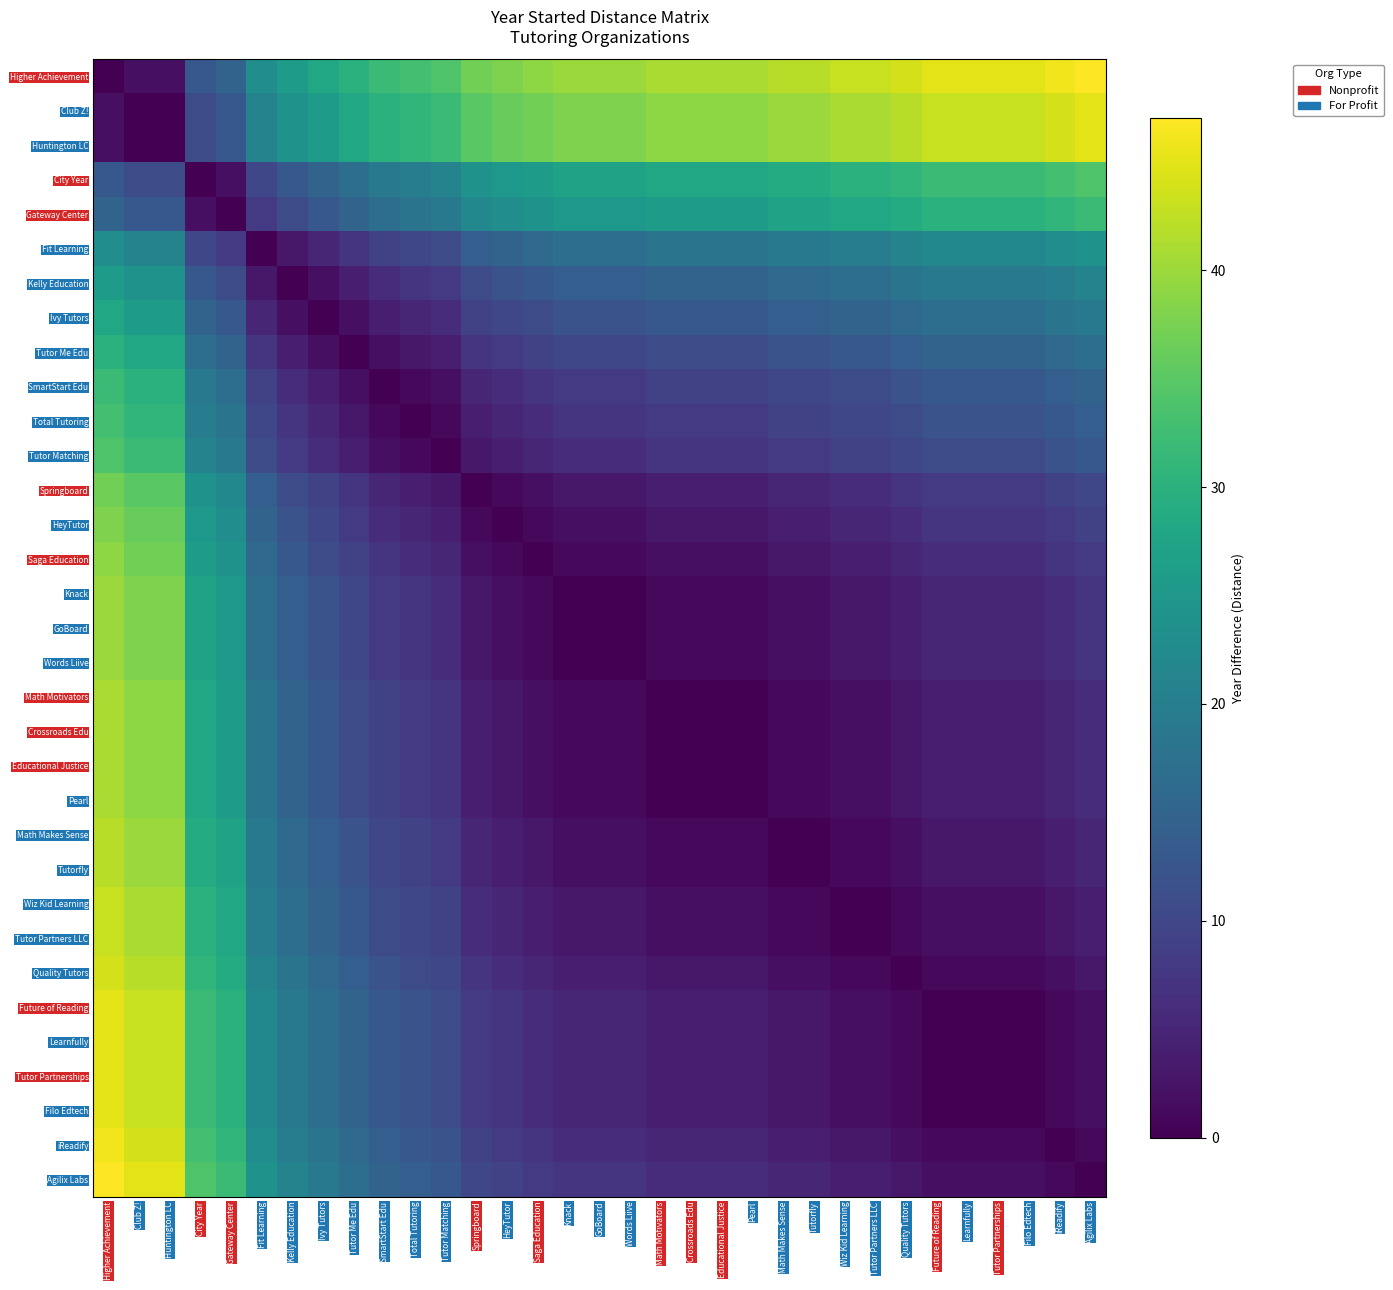

Reading left to right, transcribe all the data shown in this chart.

Higher Achievement: Higher Achievement=0	Club Z!=2	Huntington LC=2	City Year=13	Gateway Center=15	Fit Learning=23	Kelly Education=26	Ivy Tutors=28	Tutor Me Edu=30	SmartStart Edu=32	Total Tutoring=33	Tutor Matching=34	Springboard=37	HeyTutor=38	Saga Education=39	Knack=40	GoBoard=40	Words Liive=40	Math Motivators=41	Crossroads Edu=41	Educational Justice=41	Pearl=41	Math Makes Sense=42	Tutorfly=42	Wiz Kid Learning=43	Tutor Partners LLC=43	Quality Tutors=44	Future of Reading=45	Learnfully=45	Tutor Partnerships=45	Filo Edtech=45	iReadify=46	Agilix Labs=47
Club Z!: Higher Achievement=2	Club Z!=0	Huntington LC=0	City Year=11	Gateway Center=13	Fit Learning=21	Kelly Education=24	Ivy Tutors=26	Tutor Me Edu=28	SmartStart Edu=30	Total Tutoring=31	Tutor Matching=32	Springboard=35	HeyTutor=36	Saga Education=37	Knack=38	GoBoard=38	Words Liive=38	Math Motivators=39	Crossroads Edu=39	Educational Justice=39	Pearl=39	Math Makes Sense=40	Tutorfly=40	Wiz Kid Learning=41	Tutor Partners LLC=41	Quality Tutors=42	Future of Reading=43	Learnfully=43	Tutor Partnerships=43	Filo Edtech=43	iReadify=44	Agilix Labs=45
Huntington LC: Higher Achievement=2	Club Z!=0	Huntington LC=0	City Year=11	Gateway Center=13	Fit Learning=21	Kelly Education=24	Ivy Tutors=26	Tutor Me Edu=28	SmartStart Edu=30	Total Tutoring=31	Tutor Matching=32	Springboard=35	HeyTutor=36	Saga Education=37	Knack=38	GoBoard=38	Words Liive=38	Math Motivators=39	Crossroads Edu=39	Educational Justice=39	Pearl=39	Math Makes Sense=40	Tutorfly=40	Wiz Kid Learning=41	Tutor Partners LLC=41	Quality Tutors=42	Future of Reading=43	Learnfully=43	Tutor Partnerships=43	Filo Edtech=43	iReadify=44	Agilix Labs=45
City Year: Higher Achievement=13	Club Z!=11	Huntington LC=11	City Year=0	Gateway Center=2	Fit Learning=10	Kelly Education=13	Ivy Tutors=15	Tutor Me Edu=17	SmartStart Edu=19	Total Tutoring=20	Tutor Matching=21	Springboard=24	HeyTutor=25	Saga Education=26	Knack=27	GoBoard=27	Words Liive=27	Math Motivators=28	Crossroads Edu=28	Educational Justice=28	Pearl=28	Math Makes Sense=29	Tutorfly=29	Wiz Kid Learning=30	Tutor Partners LLC=30	Quality Tutors=31	Future of Reading=32	Learnfully=32	Tutor Partnerships=32	Filo Edtech=32	iReadify=33	Agilix Labs=34
Gateway Center: Higher Achievement=15	Club Z!=13	Huntington LC=13	City Year=2	Gateway Center=0	Fit Learning=8	Kelly Education=11	Ivy Tutors=13	Tutor Me Edu=15	SmartStart Edu=17	Total Tutoring=18	Tutor Matching=19	Springboard=22	HeyTutor=23	Saga Education=24	Knack=25	GoBoard=25	Words Liive=25	Math Motivators=26	Crossroads Edu=26	Educational Justice=26	Pearl=26	Math Makes Sense=27	Tutorfly=27	Wiz Kid Learning=28	Tutor Partners LLC=28	Quality Tutors=29	Future of Reading=30	Learnfully=30	Tutor Partnerships=30	Filo Edtech=30	iReadify=31	Agilix Labs=32
Fit Learning: Higher Achievement=23	Club Z!=21	Huntington LC=21	City Year=10	Gateway Center=8	Fit Learning=0	Kelly Education=3	Ivy Tutors=5	Tutor Me Edu=7	SmartStart Edu=9	Total Tutoring=10	Tutor Matching=11	Springboard=14	HeyTutor=15	Saga Education=16	Knack=17	GoBoard=17	Words Liive=17	Math Motivators=18	Crossroads Edu=18	Educational Justice=18	Pearl=18	Math Makes Sense=19	Tutorfly=19	Wiz Kid Learning=20	Tutor Partners LLC=20	Quality Tutors=21	Future of Reading=22	Learnfully=22	Tutor Partnerships=22	Filo Edtech=22	iReadify=23	Agilix Labs=24
Kelly Education: Higher Achievement=26	Club Z!=24	Huntington LC=24	City Year=13	Gateway Center=11	Fit Learning=3	Kelly Education=0	Ivy Tutors=2	Tutor Me Edu=4	SmartStart Edu=6	Total Tutoring=7	Tutor Matching=8	Springboard=11	HeyTutor=12	Saga Education=13	Knack=14	GoBoard=14	Words Liive=14	Math Motivators=15	Crossroads Edu=15	Educational Justice=15	Pearl=15	Math Makes Sense=16	Tutorfly=16	Wiz Kid Learning=17	Tutor Partners LLC=17	Quality Tutors=18	Future of Reading=19	Learnfully=19	Tutor Partnerships=19	Filo Edtech=19	iReadify=20	Agilix Labs=21
Ivy Tutors: Higher Achievement=28	Club Z!=26	Huntington LC=26	City Year=15	Gateway Center=13	Fit Learning=5	Kelly Education=2	Ivy Tutors=0	Tutor Me Edu=2	SmartStart Edu=4	Total Tutoring=5	Tutor Matching=6	Springboard=9	HeyTutor=10	Saga Education=11	Knack=12	GoBoard=12	Words Liive=12	Math Motivators=13	Crossroads Edu=13	Educational Justice=13	Pearl=13	Math Makes Sense=14	Tutorfly=14	Wiz Kid Learning=15	Tutor Partners LLC=15	Quality Tutors=16	Future of Reading=17	Learnfully=17	Tutor Partnerships=17	Filo Edtech=17	iReadify=18	Agilix Labs=19
Tutor Me Edu: Higher Achievement=30	Club Z!=28	Huntington LC=28	City Year=17	Gateway Center=15	Fit Learning=7	Kelly Education=4	Ivy Tutors=2	Tutor Me Edu=0	SmartStart Edu=2	Total Tutoring=3	Tutor Matching=4	Springboard=7	HeyTutor=8	Saga Education=9	Knack=10	GoBoard=10	Words Liive=10	Math Motivators=11	Crossroads Edu=11	Educational Justice=11	Pearl=11	Math Makes Sense=12	Tutorfly=12	Wiz Kid Learning=13	Tutor Partners LLC=13	Quality Tutors=14	Future of Reading=15	Learnfully=15	Tutor Partnerships=15	Filo Edtech=15	iReadify=16	Agilix Labs=17
SmartStart Edu: Higher Achievement=32	Club Z!=30	Huntington LC=30	City Year=19	Gateway Center=17	Fit Learning=9	Kelly Education=6	Ivy Tutors=4	Tutor Me Edu=2	SmartStart Edu=0	Total Tutoring=1	Tutor Matching=2	Springboard=5	HeyTutor=6	Saga Education=7	Knack=8	GoBoard=8	Words Liive=8	Math Motivators=9	Crossroads Edu=9	Educational Justice=9	Pearl=9	Math Makes Sense=10	Tutorfly=10	Wiz Kid Learning=11	Tutor Partners LLC=11	Quality Tutors=12	Future of Reading=13	Learnfully=13	Tutor Partnerships=13	Filo Edtech=13	iReadify=14	Agilix Labs=15
Total Tutoring: Higher Achievement=33	Club Z!=31	Huntington LC=31	City Year=20	Gateway Center=18	Fit Learning=10	Kelly Education=7	Ivy Tutors=5	Tutor Me Edu=3	SmartStart Edu=1	Total Tutoring=0	Tutor Matching=1	Springboard=4	HeyTutor=5	Saga Education=6	Knack=7	GoBoard=7	Words Liive=7	Math Motivators=8	Crossroads Edu=8	Educational Justice=8	Pearl=8	Math Makes Sense=9	Tutorfly=9	Wiz Kid Learning=10	Tutor Partners LLC=10	Quality Tutors=11	Future of Reading=12	Learnfully=12	Tutor Partnerships=12	Filo Edtech=12	iReadify=13	Agilix Labs=14
Tutor Matching: Higher Achievement=34	Club Z!=32	Huntington LC=32	City Year=21	Gateway Center=19	Fit Learning=11	Kelly Education=8	Ivy Tutors=6	Tutor Me Edu=4	SmartStart Edu=2	Total Tutoring=1	Tutor Matching=0	Springboard=3	HeyTutor=4	Saga Education=5	Knack=6	GoBoard=6	Words Liive=6	Math Motivators=7	Crossroads Edu=7	Educational Justice=7	Pearl=7	Math Makes Sense=8	Tutorfly=8	Wiz Kid Learning=9	Tutor Partners LLC=9	Quality Tutors=10	Future of Reading=11	Learnfully=11	Tutor Partnerships=11	Filo Edtech=11	iReadify=12	Agilix Labs=13
Springboard: Higher Achievement=37	Club Z!=35	Huntington LC=35	City Year=24	Gateway Center=22	Fit Learning=14	Kelly Education=11	Ivy Tutors=9	Tutor Me Edu=7	SmartStart Edu=5	Total Tutoring=4	Tutor Matching=3	Springboard=0	HeyTutor=1	Saga Education=2	Knack=3	GoBoard=3	Words Liive=3	Math Motivators=4	Crossroads Edu=4	Educational Justice=4	Pearl=4	Math Makes Sense=5	Tutorfly=5	Wiz Kid Learning=6	Tutor Partners LLC=6	Quality Tutors=7	Future of Reading=8	Learnfully=8	Tutor Partnerships=8	Filo Edtech=8	iReadify=9	Agilix Labs=10
HeyTutor: Higher Achievement=38	Club Z!=36	Huntington LC=36	City Year=25	Gateway Center=23	Fit Learning=15	Kelly Education=12	Ivy Tutors=10	Tutor Me Edu=8	SmartStart Edu=6	Total Tutoring=5	Tutor Matching=4	Springboard=1	HeyTutor=0	Saga Education=1	Knack=2	GoBoard=2	Words Liive=2	Math Motivators=3	Crossroads Edu=3	Educational Justice=3	Pearl=3	Math Makes Sense=4	Tutorfly=4	Wiz Kid Learning=5	Tutor Partners LLC=5	Quality Tutors=6	Future of Reading=7	Learnfully=7	Tutor Partnerships=7	Filo Edtech=7	iReadify=8	Agilix Labs=9
Saga Education: Higher Achievement=39	Club Z!=37	Huntington LC=37	City Year=26	Gateway Center=24	Fit Learning=16	Kelly Education=13	Ivy Tutors=11	Tutor Me Edu=9	SmartStart Edu=7	Total Tutoring=6	Tutor Matching=5	Springboard=2	HeyTutor=1	Saga Education=0	Knack=1	GoBoard=1	Words Liive=1	Math Motivators=2	Crossroads Edu=2	Educational Justice=2	Pearl=2	Math Makes Sense=3	Tutorfly=3	Wiz Kid Learning=4	Tutor Partners LLC=4	Quality Tutors=5	Future of Reading=6	Learnfully=6	Tutor Partnerships=6	Filo Edtech=6	iReadify=7	Agilix Labs=8
Knack: Higher Achievement=40	Club Z!=38	Huntington LC=38	City Year=27	Gateway Center=25	Fit Learning=17	Kelly Education=14	Ivy Tutors=12	Tutor Me Edu=10	SmartStart Edu=8	Total Tutoring=7	Tutor Matching=6	Springboard=3	HeyTutor=2	Saga Education=1	Knack=0	GoBoard=0	Words Liive=0	Math Motivators=1	Crossroads Edu=1	Educational Justice=1	Pearl=1	Math Makes Sense=2	Tutorfly=2	Wiz Kid Learning=3	Tutor Partners LLC=3	Quality Tutors=4	Future of Reading=5	Learnfully=5	Tutor Partnerships=5	Filo Edtech=5	iReadify=6	Agilix Labs=7
GoBoard: Higher Achievement=40	Club Z!=38	Huntington LC=38	City Year=27	Gateway Center=25	Fit Learning=17	Kelly Education=14	Ivy Tutors=12	Tutor Me Edu=10	SmartStart Edu=8	Total Tutoring=7	Tutor Matching=6	Springboard=3	HeyTutor=2	Saga Education=1	Knack=0	GoBoard=0	Words Liive=0	Math Motivators=1	Crossroads Edu=1	Educational Justice=1	Pearl=1	Math Makes Sense=2	Tutorfly=2	Wiz Kid Learning=3	Tutor Partners LLC=3	Quality Tutors=4	Future of Reading=5	Learnfully=5	Tutor Partnerships=5	Filo Edtech=5	iReadify=6	Agilix Labs=7
Words Liive: Higher Achievement=40	Club Z!=38	Huntington LC=38	City Year=27	Gateway Center=25	Fit Learning=17	Kelly Education=14	Ivy Tutors=12	Tutor Me Edu=10	SmartStart Edu=8	Total Tutoring=7	Tutor Matching=6	Springboard=3	HeyTutor=2	Saga Education=1	Knack=0	GoBoard=0	Words Liive=0	Math Motivators=1	Crossroads Edu=1	Educational Justice=1	Pearl=1	Math Makes Sense=2	Tutorfly=2	Wiz Kid Learning=3	Tutor Partners LLC=3	Quality Tutors=4	Future of Reading=5	Learnfully=5	Tutor Partnerships=5	Filo Edtech=5	iReadify=6	Agilix Labs=7
Math Motivators: Higher Achievement=41	Club Z!=39	Huntington LC=39	City Year=28	Gateway Center=26	Fit Learning=18	Kelly Education=15	Ivy Tutors=13	Tutor Me Edu=11	SmartStart Edu=9	Total Tutoring=8	Tutor Matching=7	Springboard=4	HeyTutor=3	Saga Education=2	Knack=1	GoBoard=1	Words Liive=1	Math Motivators=0	Crossroads Edu=0	Educational Justice=0	Pearl=0	Math Makes Sense=1	Tutorfly=1	Wiz Kid Learning=2	Tutor Partners LLC=2	Quality Tutors=3	Future of Reading=4	Learnfully=4	Tutor Partnerships=4	Filo Edtech=4	iReadify=5	Agilix Labs=6
Crossroads Edu: Higher Achievement=41	Club Z!=39	Huntington LC=39	City Year=28	Gateway Center=26	Fit Learning=18	Kelly Education=15	Ivy Tutors=13	Tutor Me Edu=11	SmartStart Edu=9	Total Tutoring=8	Tutor Matching=7	Springboard=4	HeyTutor=3	Saga Education=2	Knack=1	GoBoard=1	Words Liive=1	Math Motivators=0	Crossroads Edu=0	Educational Justice=0	Pearl=0	Math Makes Sense=1	Tutorfly=1	Wiz Kid Learning=2	Tutor Partners LLC=2	Quality Tutors=3	Future of Reading=4	Learnfully=4	Tutor Partnerships=4	Filo Edtech=4	iReadify=5	Agilix Labs=6
Educational Justice: Higher Achievement=41	Club Z!=39	Huntington LC=39	City Year=28	Gateway Center=26	Fit Learning=18	Kelly Education=15	Ivy Tutors=13	Tutor Me Edu=11	SmartStart Edu=9	Total Tutoring=8	Tutor Matching=7	Springboard=4	HeyTutor=3	Saga Education=2	Knack=1	GoBoard=1	Words Liive=1	Math Motivators=0	Crossroads Edu=0	Educational Justice=0	Pearl=0	Math Makes Sense=1	Tutorfly=1	Wiz Kid Learning=2	Tutor Partners LLC=2	Quality Tutors=3	Future of Reading=4	Learnfully=4	Tutor Partnerships=4	Filo Edtech=4	iReadify=5	Agilix Labs=6
Pearl: Higher Achievement=41	Club Z!=39	Huntington LC=39	City Year=28	Gateway Center=26	Fit Learning=18	Kelly Education=15	Ivy Tutors=13	Tutor Me Edu=11	SmartStart Edu=9	Total Tutoring=8	Tutor Matching=7	Springboard=4	HeyTutor=3	Saga Education=2	Knack=1	GoBoard=1	Words Liive=1	Math Motivators=0	Crossroads Edu=0	Educational Justice=0	Pearl=0	Math Makes Sense=1	Tutorfly=1	Wiz Kid Learning=2	Tutor Partners LLC=2	Quality Tutors=3	Future of Reading=4	Learnfully=4	Tutor Partnerships=4	Filo Edtech=4	iReadify=5	Agilix Labs=6
Math Makes Sense: Higher Achievement=42	Club Z!=40	Huntington LC=40	City Year=29	Gateway Center=27	Fit Learning=19	Kelly Education=16	Ivy Tutors=14	Tutor Me Edu=12	SmartStart Edu=10	Total Tutoring=9	Tutor Matching=8	Springboard=5	HeyTutor=4	Saga Education=3	Knack=2	GoBoard=2	Words Liive=2	Math Motivators=1	Crossroads Edu=1	Educational Justice=1	Pearl=1	Math Makes Sense=0	Tutorfly=0	Wiz Kid Learning=1	Tutor Partners LLC=1	Quality Tutors=2	Future of Reading=3	Learnfully=3	Tutor Partnerships=3	Filo Edtech=3	iReadify=4	Agilix Labs=5
Tutorfly: Higher Achievement=42	Club Z!=40	Huntington LC=40	City Year=29	Gateway Center=27	Fit Learning=19	Kelly Education=16	Ivy Tutors=14	Tutor Me Edu=12	SmartStart Edu=10	Total Tutoring=9	Tutor Matching=8	Springboard=5	HeyTutor=4	Saga Education=3	Knack=2	GoBoard=2	Words Liive=2	Math Motivators=1	Crossroads Edu=1	Educational Justice=1	Pearl=1	Math Makes Sense=0	Tutorfly=0	Wiz Kid Learning=1	Tutor Partners LLC=1	Quality Tutors=2	Future of Reading=3	Learnfully=3	Tutor Partnerships=3	Filo Edtech=3	iReadify=4	Agilix Labs=5
Wiz Kid Learning: Higher Achievement=43	Club Z!=41	Huntington LC=41	City Year=30	Gateway Center=28	Fit Learning=20	Kelly Education=17	Ivy Tutors=15	Tutor Me Edu=13	SmartStart Edu=11	Total Tutoring=10	Tutor Matching=9	Springboard=6	HeyTutor=5	Saga Education=4	Knack=3	GoBoard=3	Words Liive=3	Math Motivators=2	Crossroads Edu=2	Educational Justice=2	Pearl=2	Math Makes Sense=1	Tutorfly=1	Wiz Kid Learning=0	Tutor Partners LLC=0	Quality Tutors=1	Future of Reading=2	Learnfully=2	Tutor Partnerships=2	Filo Edtech=2	iReadify=3	Agilix Labs=4
Tutor Partners LLC: Higher Achievement=43	Club Z!=41	Huntington LC=41	City Year=30	Gateway Center=28	Fit Learning=20	Kelly Education=17	Ivy Tutors=15	Tutor Me Edu=13	SmartStart Edu=11	Total Tutoring=10	Tutor Matching=9	Springboard=6	HeyTutor=5	Saga Education=4	Knack=3	GoBoard=3	Words Liive=3	Math Motivators=2	Crossroads Edu=2	Educational Justice=2	Pearl=2	Math Makes Sense=1	Tutorfly=1	Wiz Kid Learning=0	Tutor Partners LLC=0	Quality Tutors=1	Future of Reading=2	Learnfully=2	Tutor Partnerships=2	Filo Edtech=2	iReadify=3	Agilix Labs=4
Quality Tutors: Higher Achievement=44	Club Z!=42	Huntington LC=42	City Year=31	Gateway Center=29	Fit Learning=21	Kelly Education=18	Ivy Tutors=16	Tutor Me Edu=14	SmartStart Edu=12	Total Tutoring=11	Tutor Matching=10	Springboard=7	HeyTutor=6	Saga Education=5	Knack=4	GoBoard=4	Words Liive=4	Math Motivators=3	Crossroads Edu=3	Educational Justice=3	Pearl=3	Math Makes Sense=2	Tutorfly=2	Wiz Kid Learning=1	Tutor Partners LLC=1	Quality Tutors=0	Future of Reading=1	Learnfully=1	Tutor Partnerships=1	Filo Edtech=1	iReadify=2	Agilix Labs=3
Future of Reading: Higher Achievement=45	Club Z!=43	Huntington LC=43	City Year=32	Gateway Center=30	Fit Learning=22	Kelly Education=19	Ivy Tutors=17	Tutor Me Edu=15	SmartStart Edu=13	Total Tutoring=12	Tutor Matching=11	Springboard=8	HeyTutor=7	Saga Education=6	Knack=5	GoBoard=5	Words Liive=5	Math Motivators=4	Crossroads Edu=4	Educational Justice=4	Pearl=4	Math Makes Sense=3	Tutorfly=3	Wiz Kid Learning=2	Tutor Partners LLC=2	Quality Tutors=1	Future of Reading=0	Learnfully=0	Tutor Partnerships=0	Filo Edtech=0	iReadify=1	Agilix Labs=2
Learnfully: Higher Achievement=45	Club Z!=43	Huntington LC=43	City Year=32	Gateway Center=30	Fit Learning=22	Kelly Education=19	Ivy Tutors=17	Tutor Me Edu=15	SmartStart Edu=13	Total Tutoring=12	Tutor Matching=11	Springboard=8	HeyTutor=7	Saga Education=6	Knack=5	GoBoard=5	Words Liive=5	Math Motivators=4	Crossroads Edu=4	Educational Justice=4	Pearl=4	Math Makes Sense=3	Tutorfly=3	Wiz Kid Learning=2	Tutor Partners LLC=2	Quality Tutors=1	Future of Reading=0	Learnfully=0	Tutor Partnerships=0	Filo Edtech=0	iReadify=1	Agilix Labs=2
Tutor Partnerships: Higher Achievement=45	Club Z!=43	Huntington LC=43	City Year=32	Gateway Center=30	Fit Learning=22	Kelly Education=19	Ivy Tutors=17	Tutor Me Edu=15	SmartStart Edu=13	Total Tutoring=12	Tutor Matching=11	Springboard=8	HeyTutor=7	Saga Education=6	Knack=5	GoBoard=5	Words Liive=5	Math Motivators=4	Crossroads Edu=4	Educational Justice=4	Pearl=4	Math Makes Sense=3	Tutorfly=3	Wiz Kid Learning=2	Tutor Partners LLC=2	Quality Tutors=1	Future of Reading=0	Learnfully=0	Tutor Partnerships=0	Filo Edtech=0	iReadify=1	Agilix Labs=2
Filo Edtech: Higher Achievement=45	Club Z!=43	Huntington LC=43	City Year=32	Gateway Center=30	Fit Learning=22	Kelly Education=19	Ivy Tutors=17	Tutor Me Edu=15	SmartStart Edu=13	Total Tutoring=12	Tutor Matching=11	Springboard=8	HeyTutor=7	Saga Education=6	Knack=5	GoBoard=5	Words Liive=5	Math Motivators=4	Crossroads Edu=4	Educational Justice=4	Pearl=4	Math Makes Sense=3	Tutorfly=3	Wiz Kid Learning=2	Tutor Partners LLC=2	Quality Tutors=1	Future of Reading=0	Learnfully=0	Tutor Partnerships=0	Filo Edtech=0	iReadify=1	Agilix Labs=2
iReadify: Higher Achievement=46	Club Z!=44	Huntington LC=44	City Year=33	Gateway Center=31	Fit Learning=23	Kelly Education=20	Ivy Tutors=18	Tutor Me Edu=16	SmartStart Edu=14	Total Tutoring=13	Tutor Matching=12	Springboard=9	HeyTutor=8	Saga Education=7	Knack=6	GoBoard=6	Words Liive=6	Math Motivators=5	Crossroads Edu=5	Educational Justice=5	Pearl=5	Math Makes Sense=4	Tutorfly=4	Wiz Kid Learning=3	Tutor Partners LLC=3	Quality Tutors=2	Future of Reading=1	Learnfully=1	Tutor Partnerships=1	Filo Edtech=1	iReadify=0	Agilix Labs=1
Agilix Labs: Higher Achievement=47	Club Z!=45	Huntington LC=45	City Year=34	Gateway Center=32	Fit Learning=24	Kelly Education=21	Ivy Tutors=19	Tutor Me Edu=17	SmartStart Edu=15	Total Tutoring=14	Tutor Matching=13	Springboard=10	HeyTutor=9	Saga Education=8	Knack=7	GoBoard=7	Words Liive=7	Math Motivators=6	Crossroads Edu=6	Educational Justice=6	Pearl=6	Math Makes Sense=5	Tutorfly=5	Wiz Kid Learning=4	Tutor Partners LLC=4	Quality Tutors=3	Future of Reading=2	Learnfully=2	Tutor Partnerships=2	Filo Edtech=2	iReadify=1	Agilix Labs=0